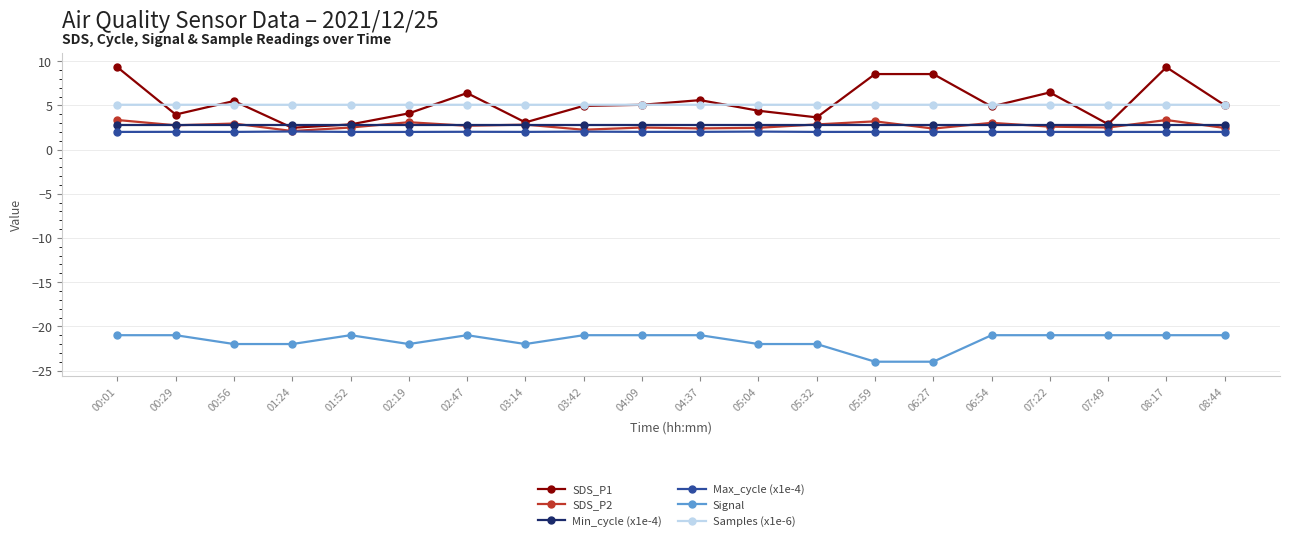

What is the total value across all series at 08:17?

1.6